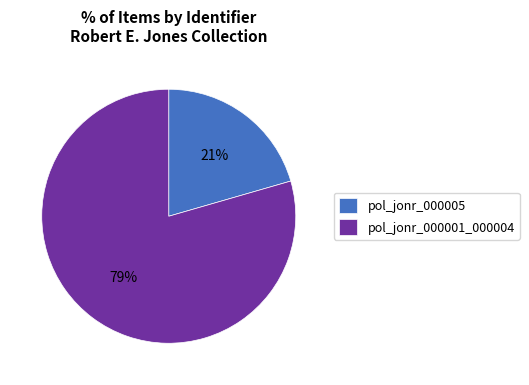

To the nearest percent, what percentage of the pie is pol_jonr_000005?

21%